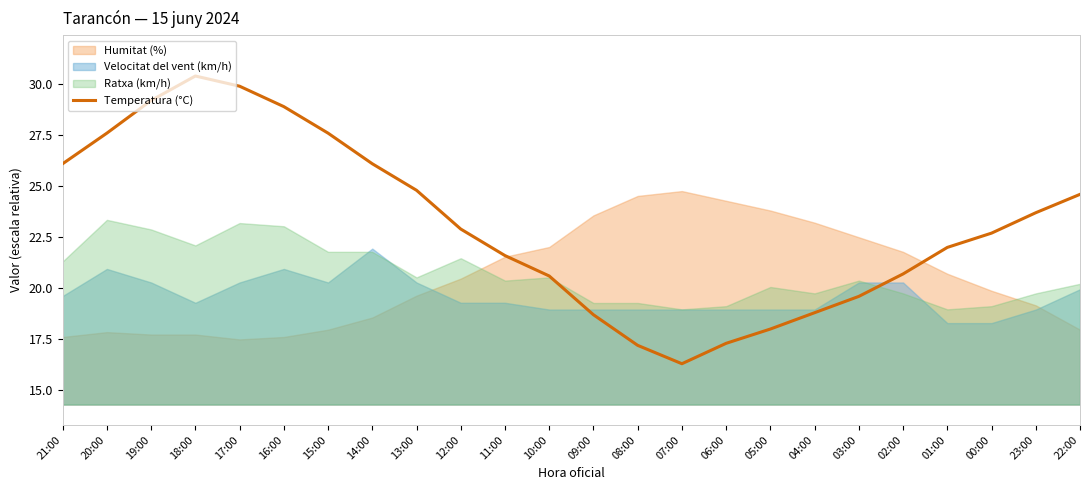

How many points are lower than both their immediate neighbors (excluding endpoints)?

1